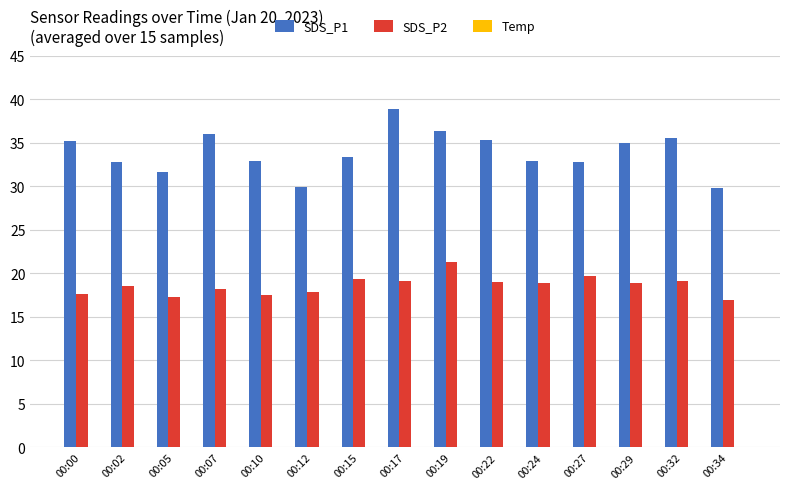

Read the Temp value at 00:00.

-2.3